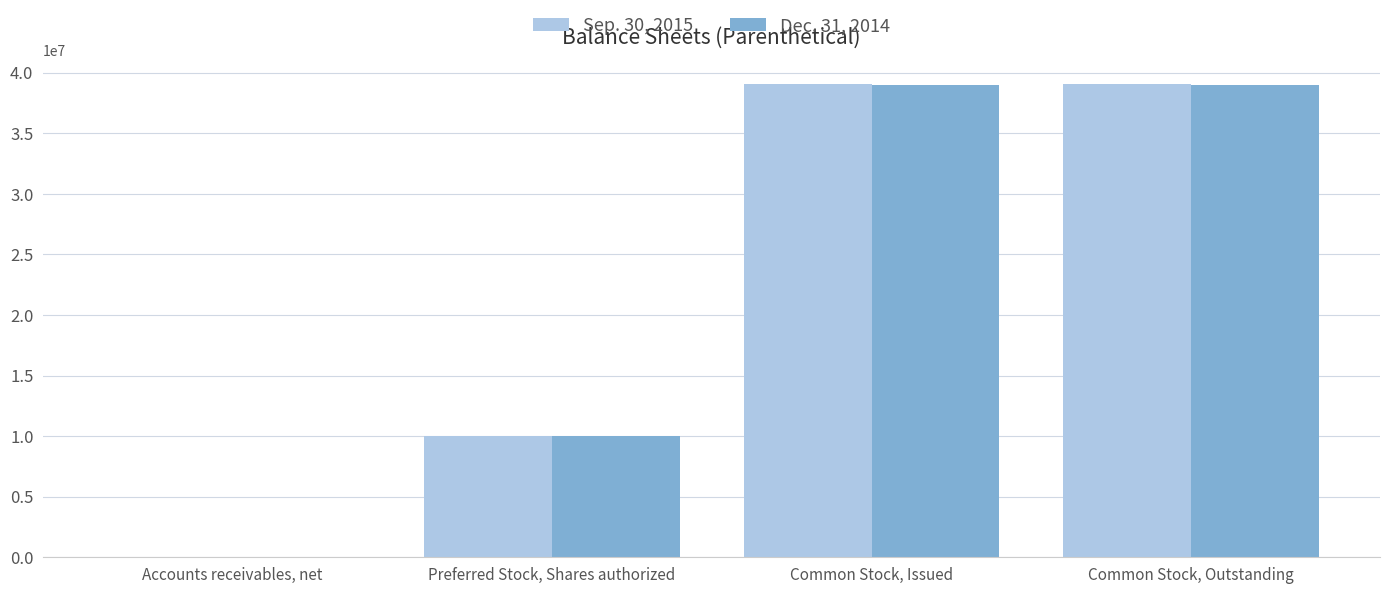

Is the value of Dec. 31, 2014 at Common Stock, Issued greater than the value of Sep. 30, 2015 at Accounts receivables, net?

Yes